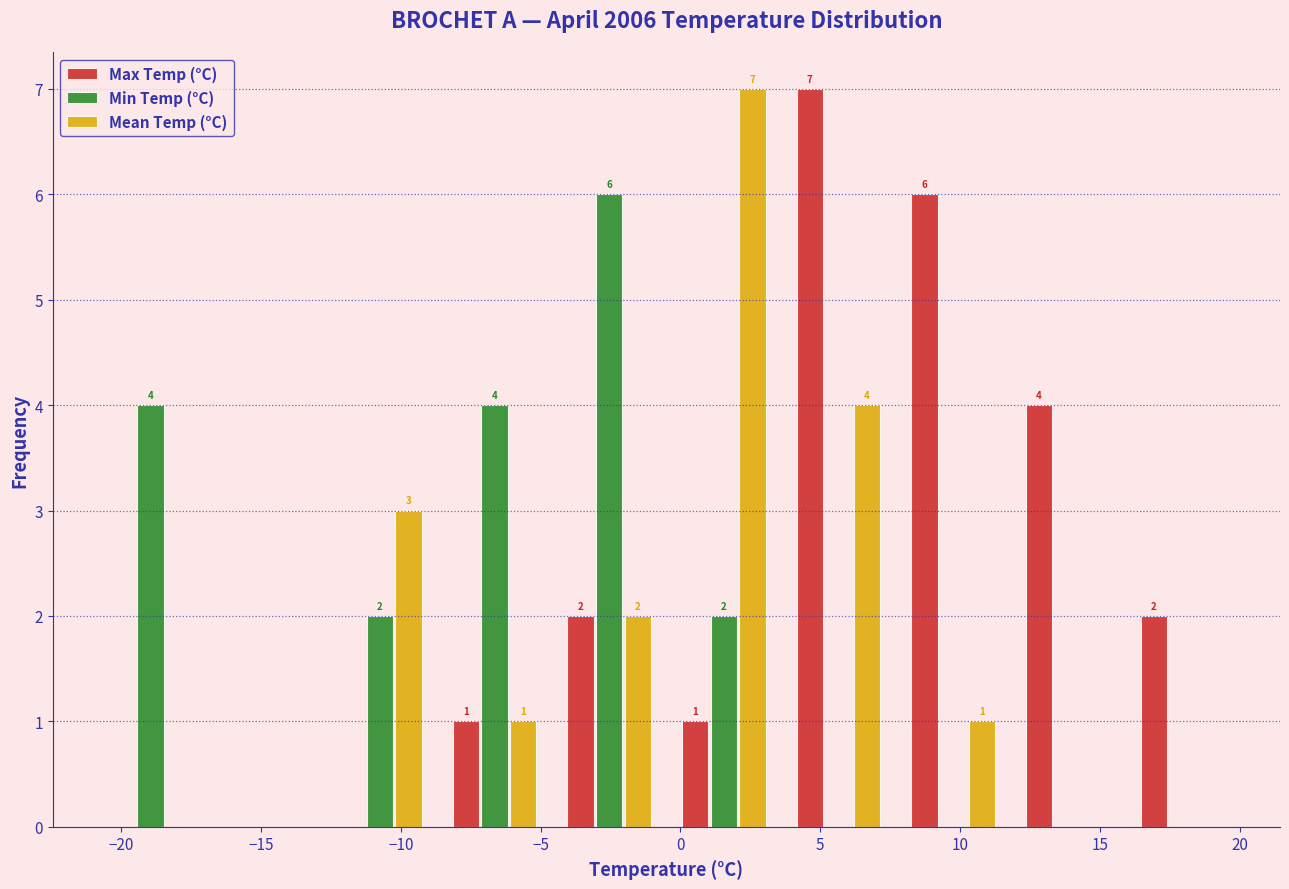

In the Min Temp (°C) series, which range on the x-axis has the tallest bar?

-4.6 to -0.5